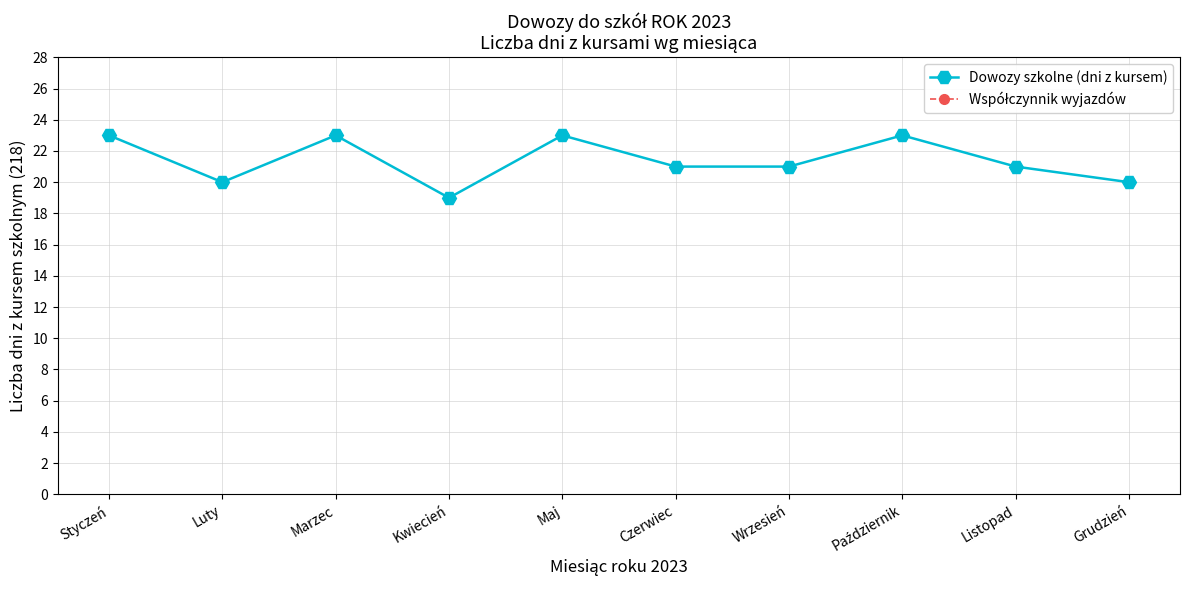

How many lines are shown in the chart?

2